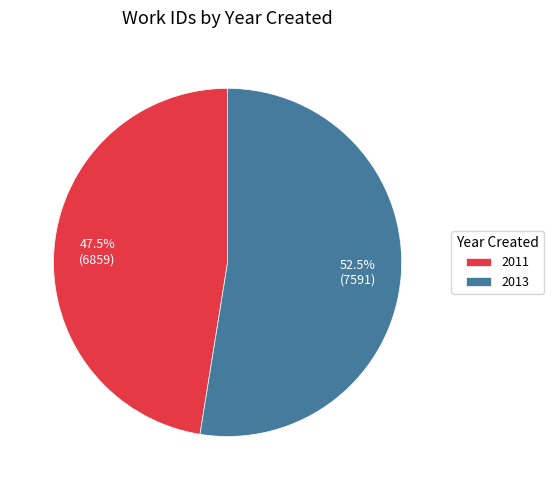

Does 2011 account for over 50% of the chart?

No